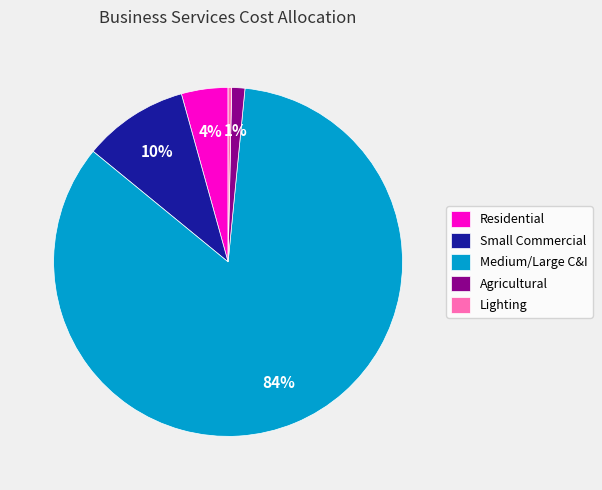

Is it true that Residential is 4% of the pie?

True